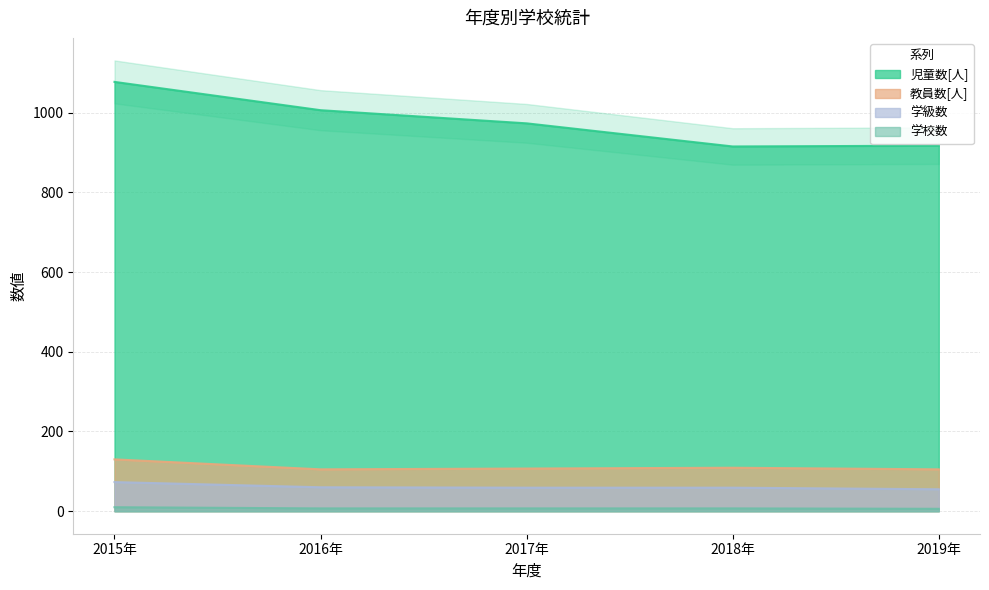

What is the value of the 児童数[人] point at the 2nd from the left?

1006